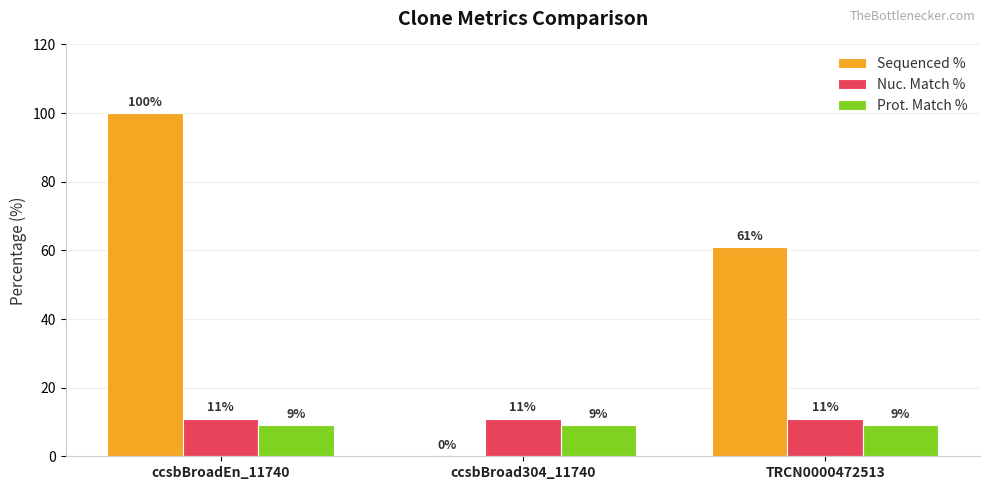

Is it true that Prot. Match % equals 9 at ccsbBroad304_11740?

True